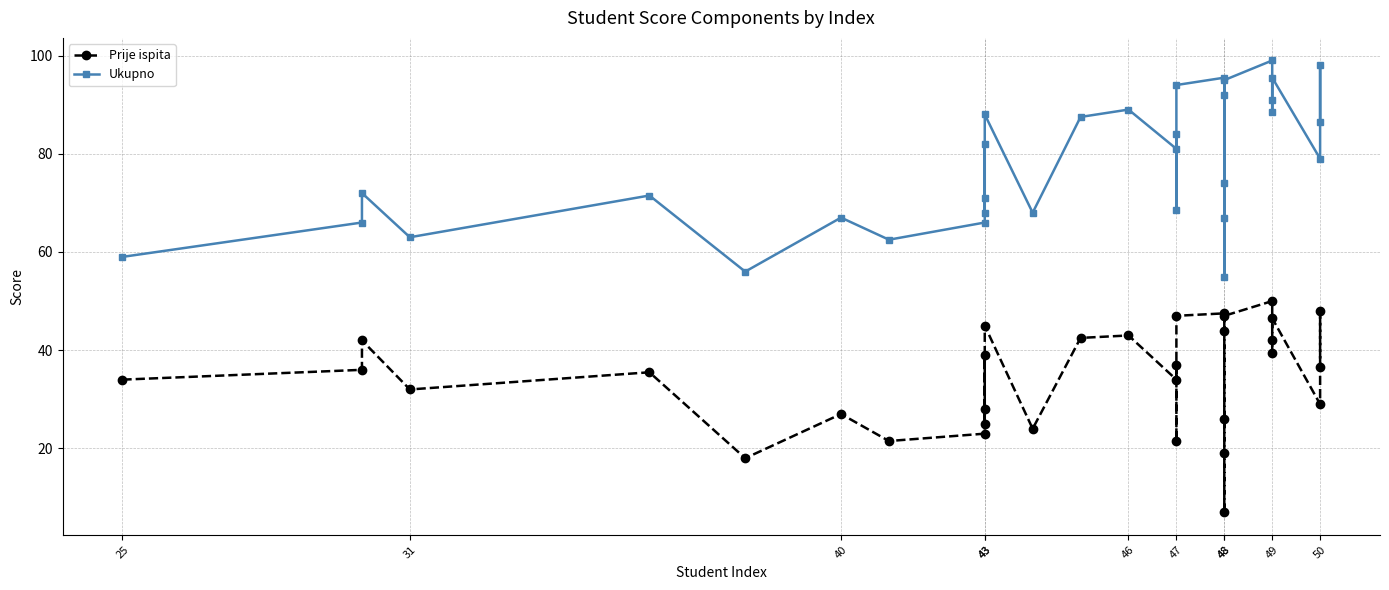

How many data points in Ukupno are less than 79?

16